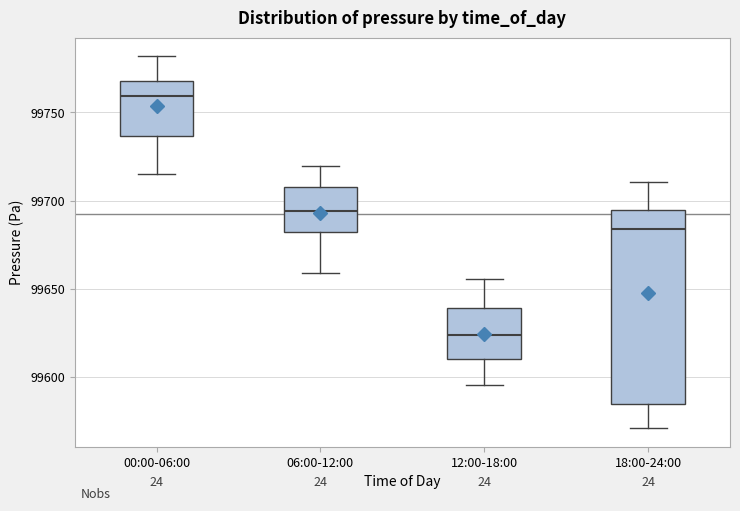

Which box has the lowest median line?

12:00-18:00